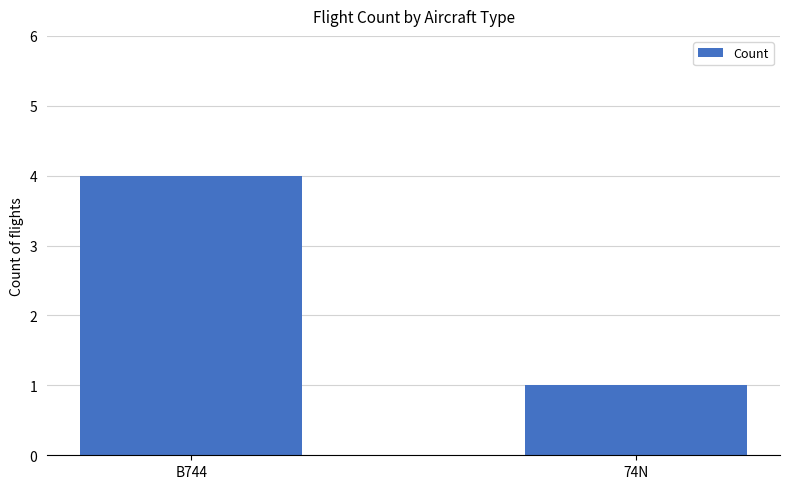

What is the difference between the values at 74N and B744?

3